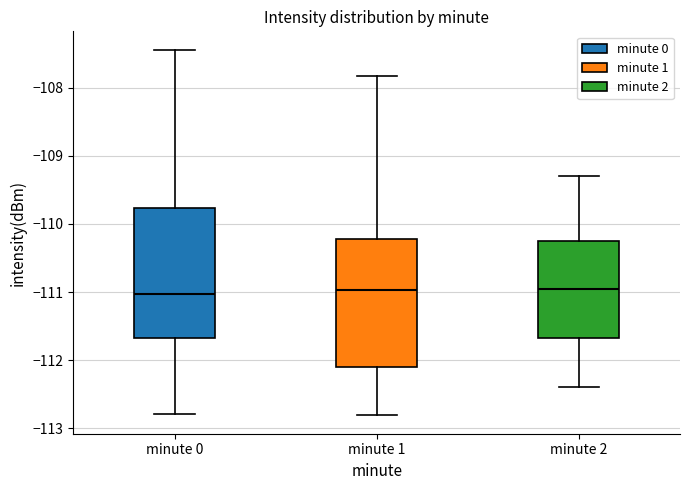

Reading left to right, read every box against the y-axis: the position of its median line, the range the box covers, and the ends of its whiskers. The values are not printed on the chart, so give them approximately, as read against the axis.

minute 0: median -111.0, box -111.7 to -109.8, whiskers -112.8 to -107.4
minute 1: median -111.0, box -112.1 to -110.2, whiskers -112.8 to -107.8
minute 2: median -110.9, box -111.7 to -110.2, whiskers -112.4 to -109.3